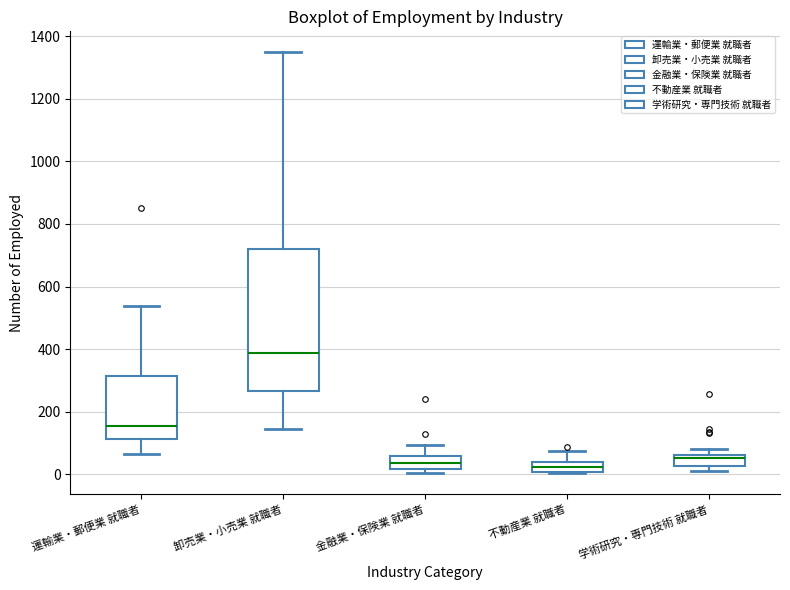

Comparing the boxes themselves (not the whiskers), which one is the tallest?

卸売業・小売業 就職者